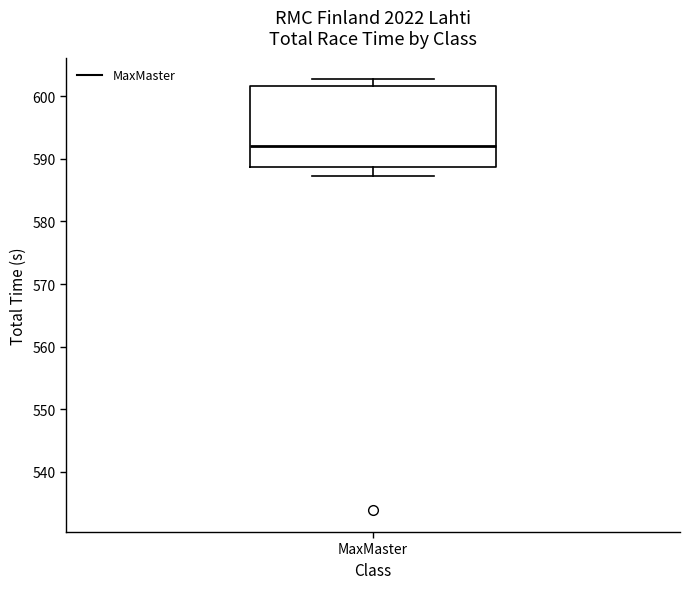

Where does the lower whisker of the box for MaxMaster end on the y-axis? The values are not printed on the chart, so give them approximately, as read against the axis.

587